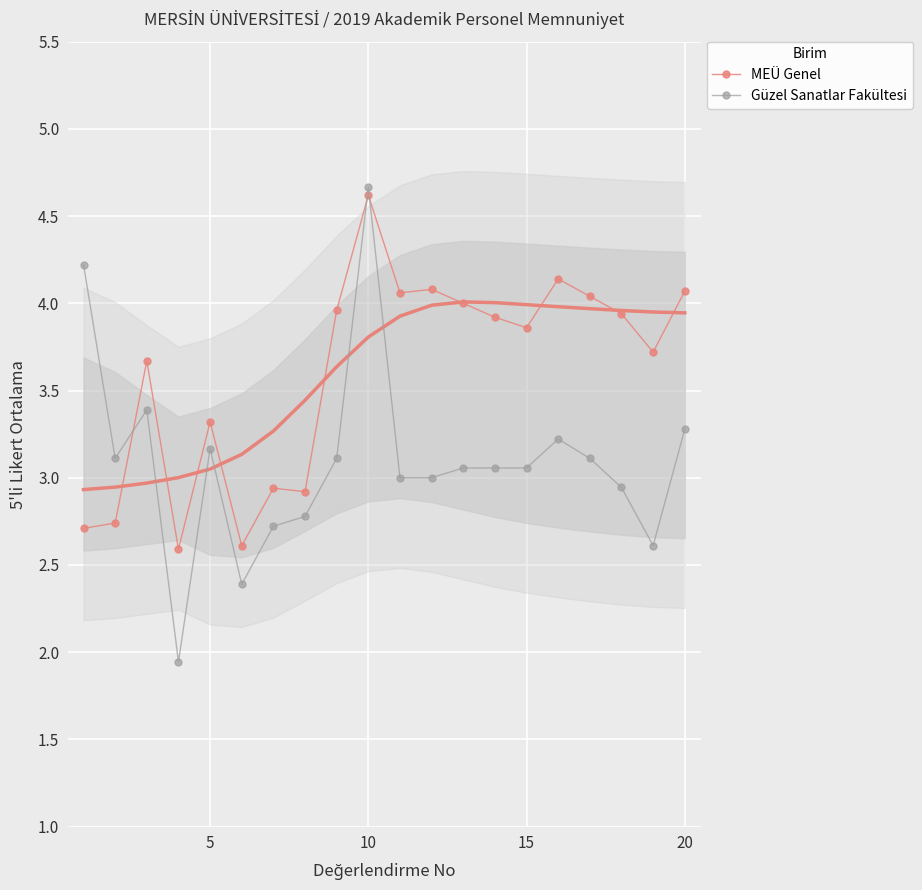

What is the average value of the MEÜ Genel series?

3.6